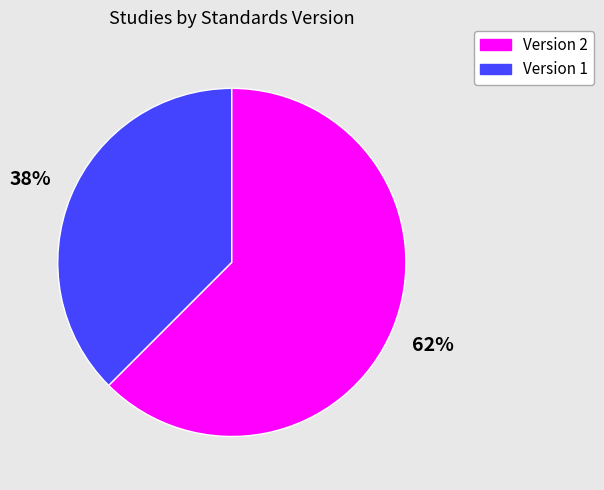

How many segments does this pie chart have?

2